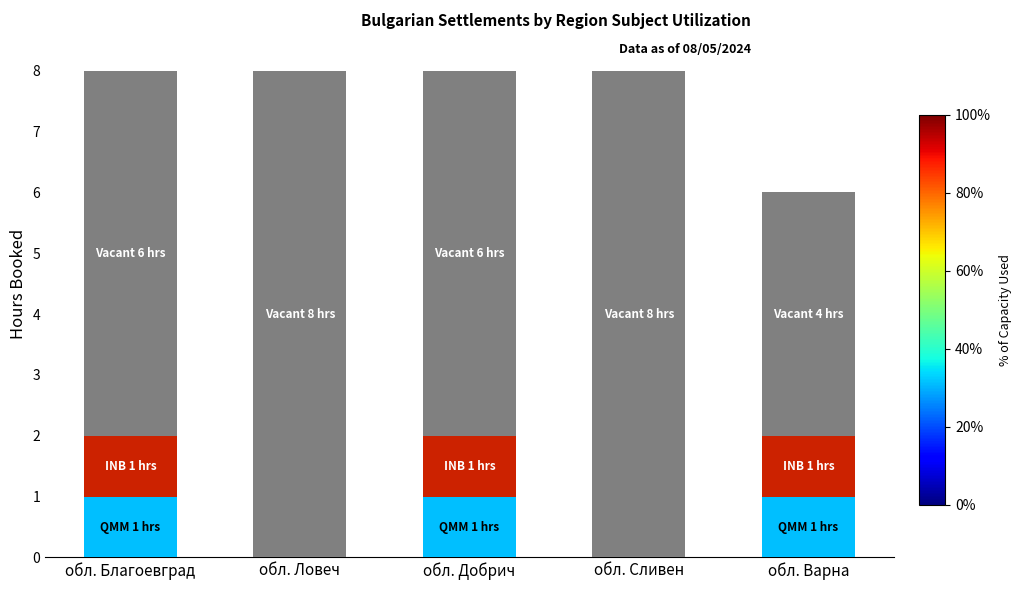

What is the total value across all series at обл. Ловеч?

8